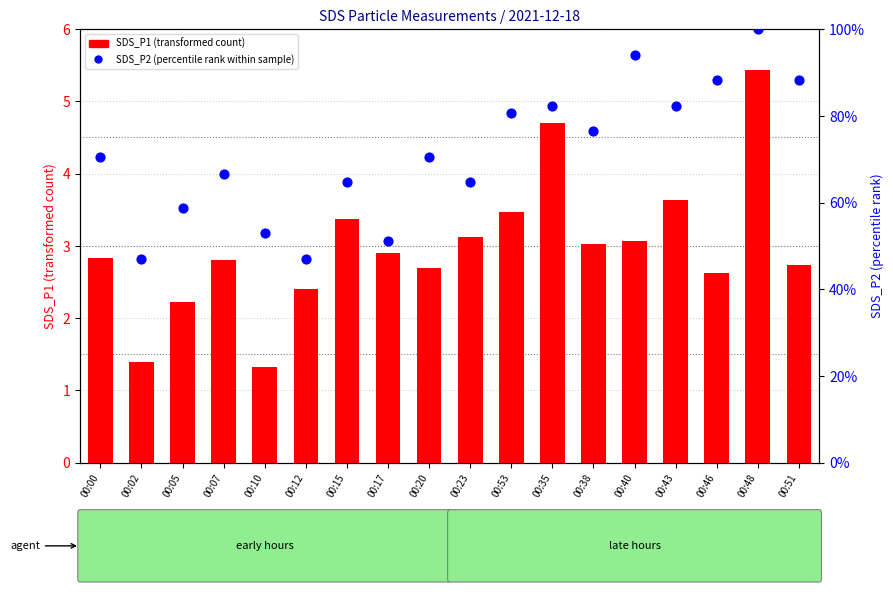

At how many categories does at least one series exceed 89?

2